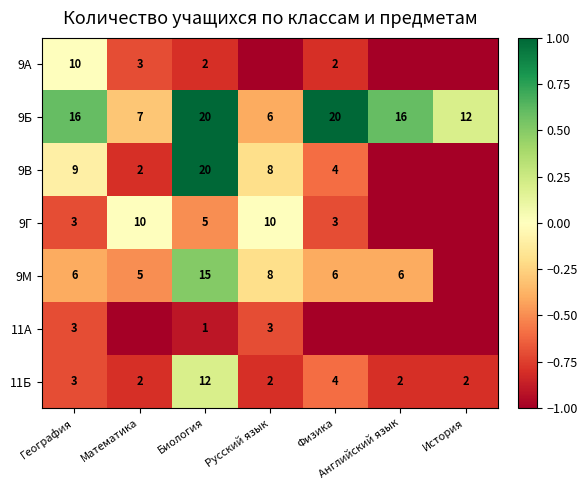

What is the total value across all series at География?

50